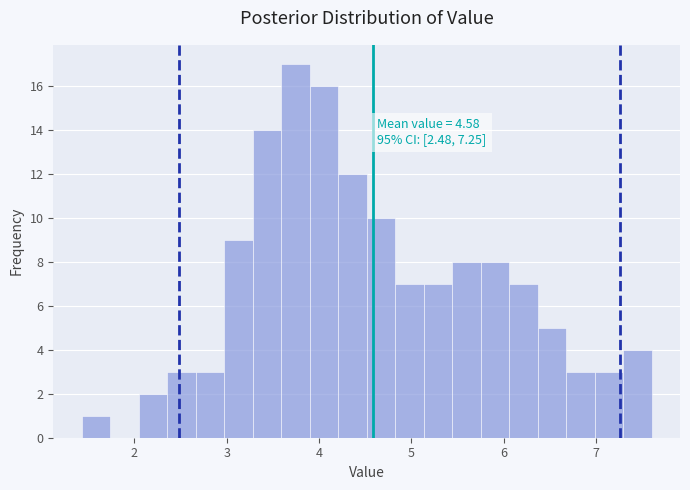

Around what value on the x-axis is the tallest bar? Give the approximate position of its centre, as read against the axis.

3.7